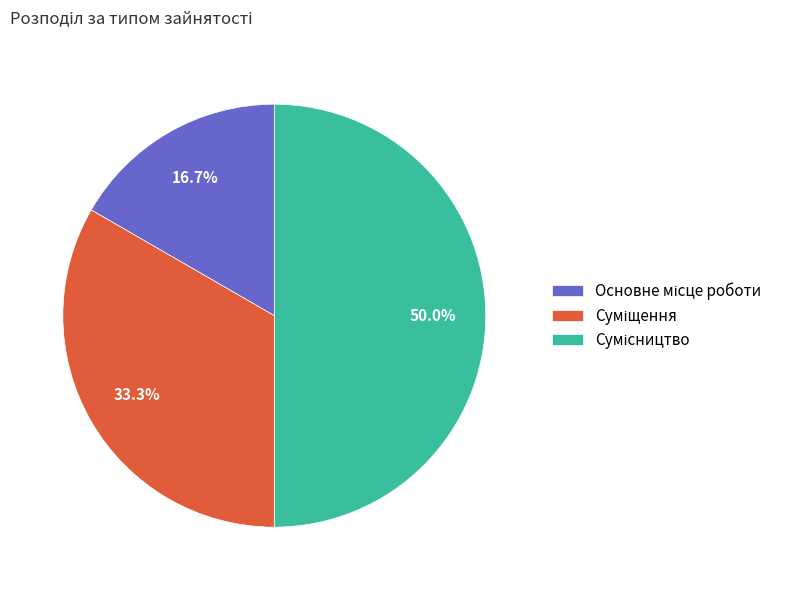

Count the number of slices in the pie.

3